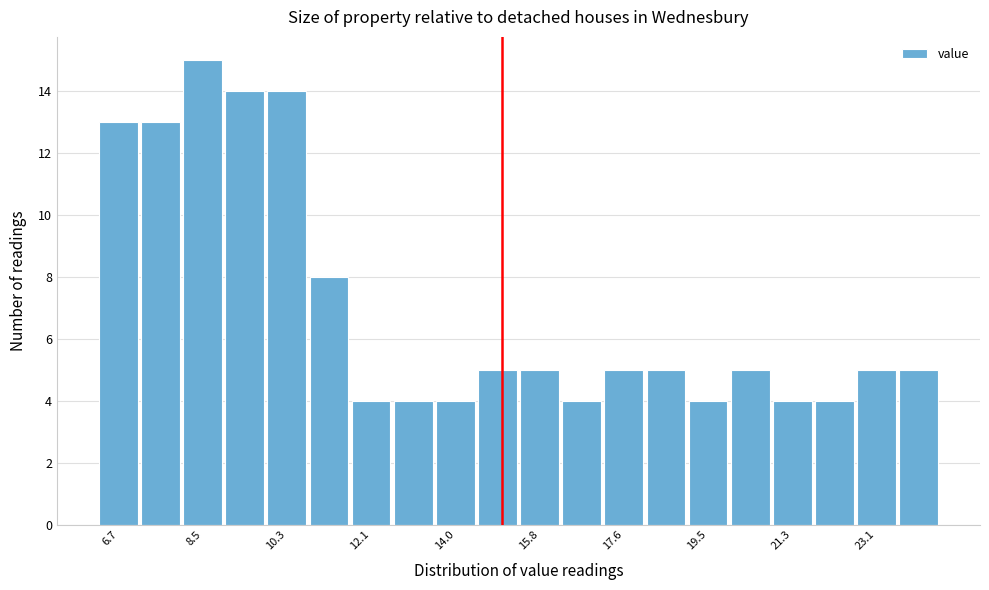

Reading left to right, transcribe this chart: for each bar, give the range it covers on the x-axis and its height. Neither the bar edges nor the heights are printed on the chart, so give them approximately, as read against the axes.

6.2 to 7.2: 13
7.2 to 8.0: 13
8.0 to 9.0: 15
9.0 to 9.8: 14
9.8 to 10.8: 14
10.8 to 11.6: 8
11.6 to 12.6: 4
12.6 to 13.6: 4
13.6 to 14.4: 4
14.4 to 15.4: 5
15.4 to 16.2: 5
16.2 to 17.2: 4
17.2 to 18.0: 5
18.0 to 19.0: 5
19.0 to 20.0: 4
20.0 to 20.8: 5
20.8 to 21.8: 4
21.8 to 22.6: 4
22.6 to 23.6: 5
23.6 to 24.6: 5